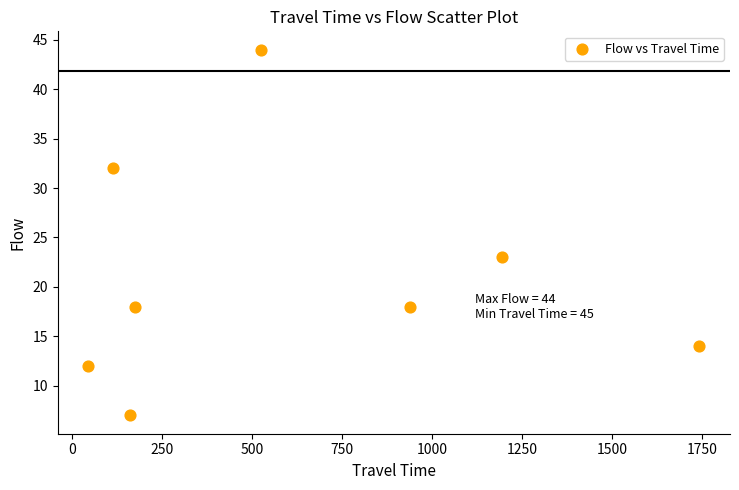

What Y value in the scatter plot is closest to 25?

23